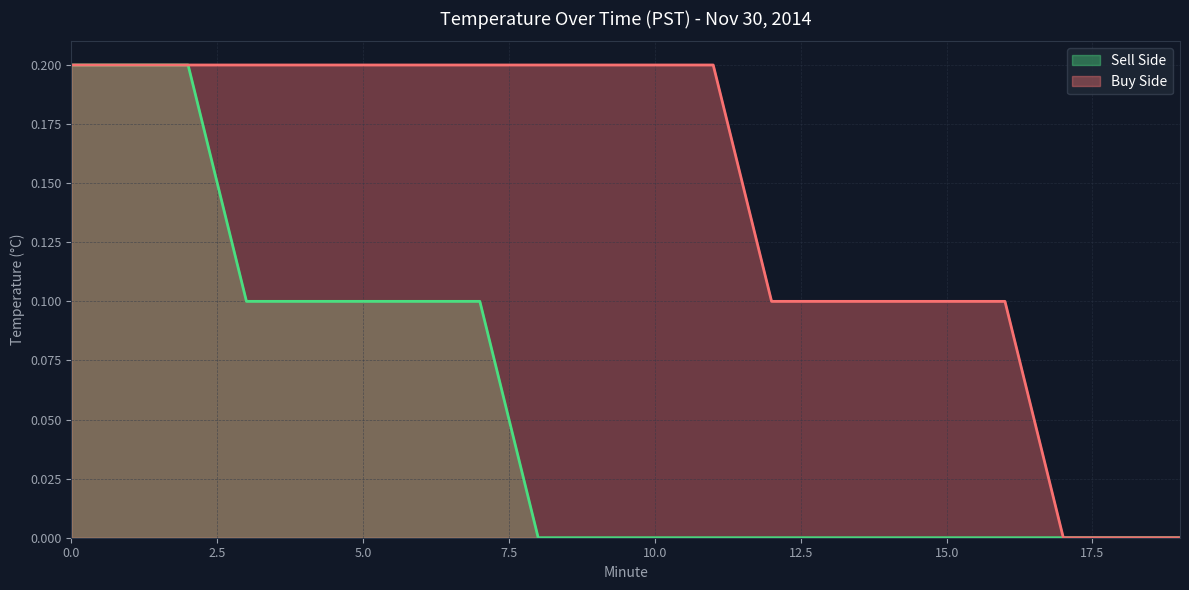

What is the average value?

0.1